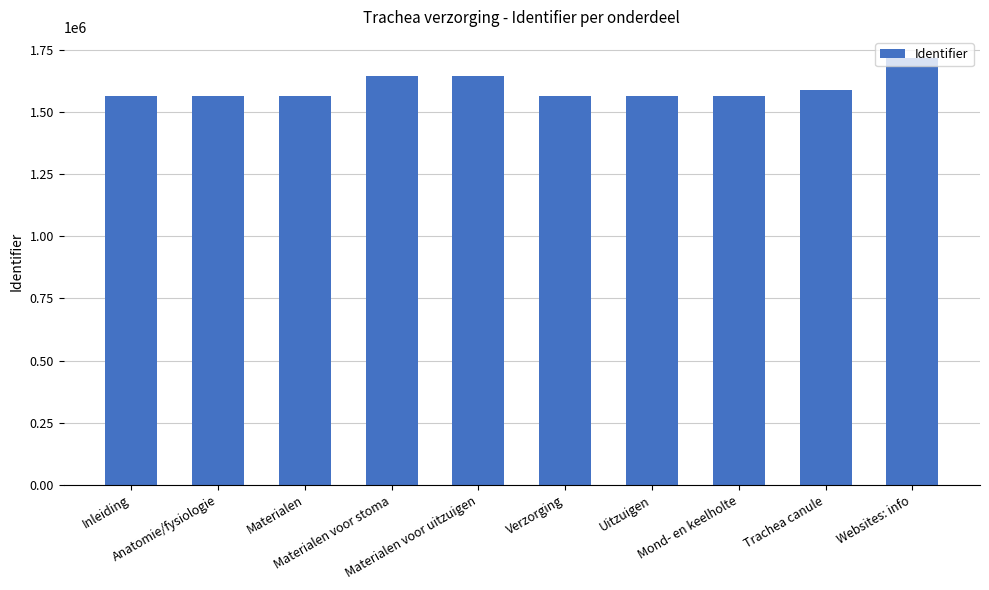

Approximately how many times larger is the value at Materialen compared to Websites: info?

0.9